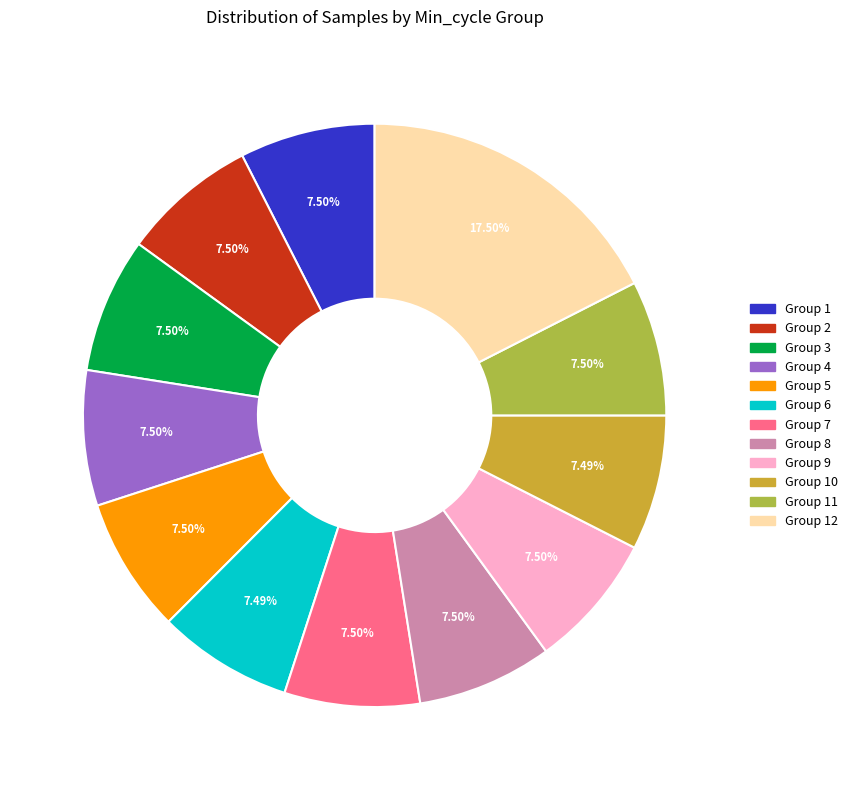

Is there a majority slice in this chart?

No